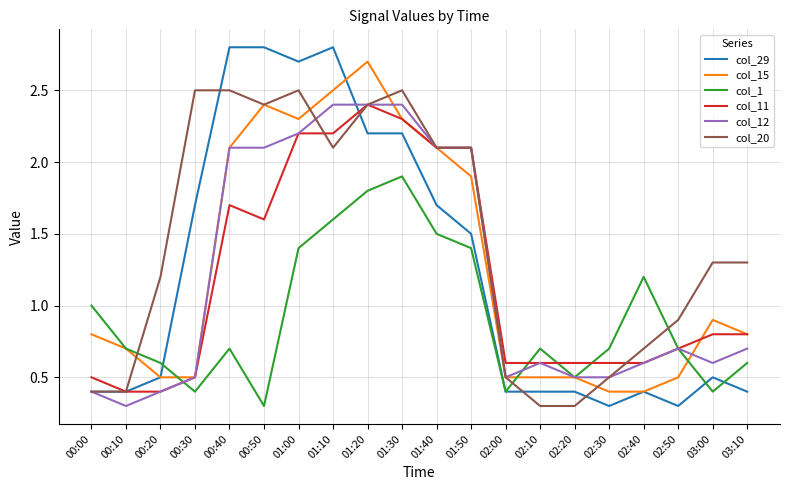

Between 01:40 and 02:20, which series saw the biggest shift?

col_20